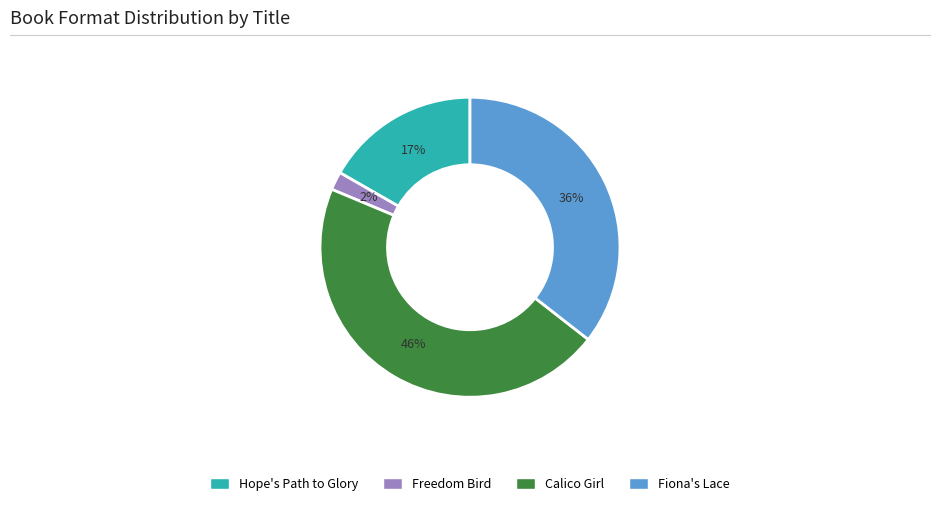

Between Hope's Path to Glory and Freedom Bird, which is larger?

Hope's Path to Glory